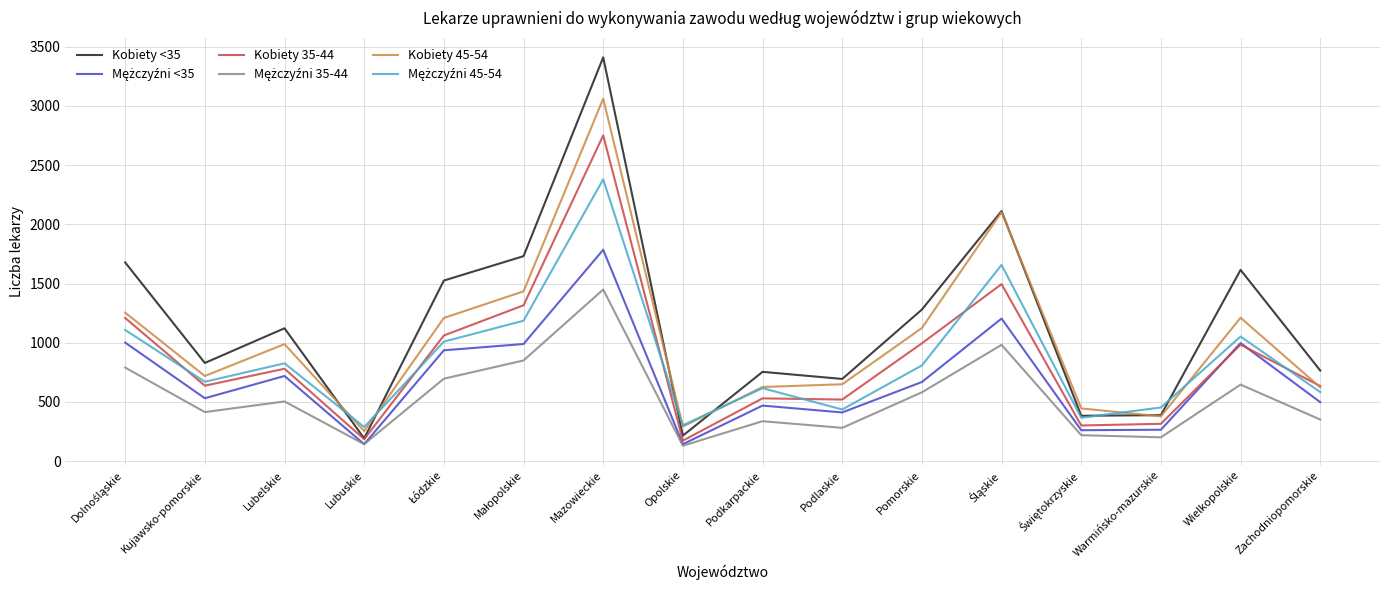

Count the number of categories in the chart.

16